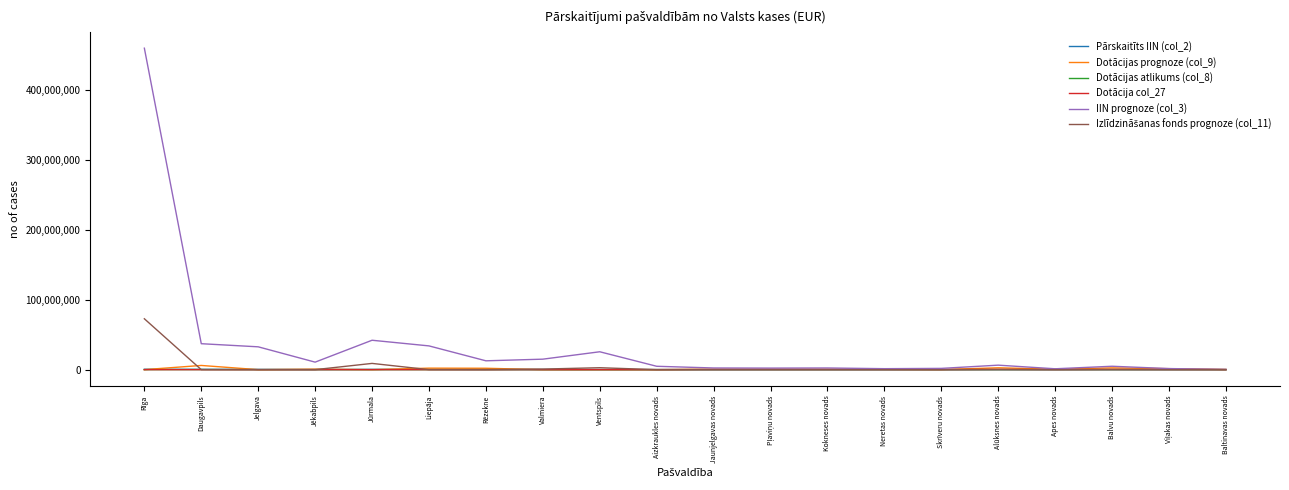

Is it true that Dotācijas atlikums (col_8) equals 0.0 at Liepāja?

True